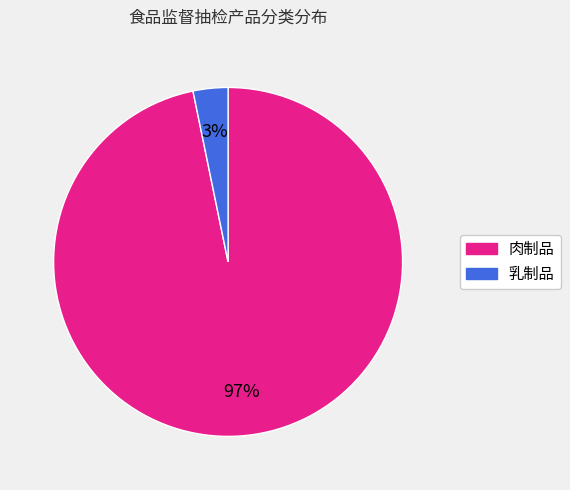

Do 乳制品 and 肉制品 together represent more than half of the pie?

Yes